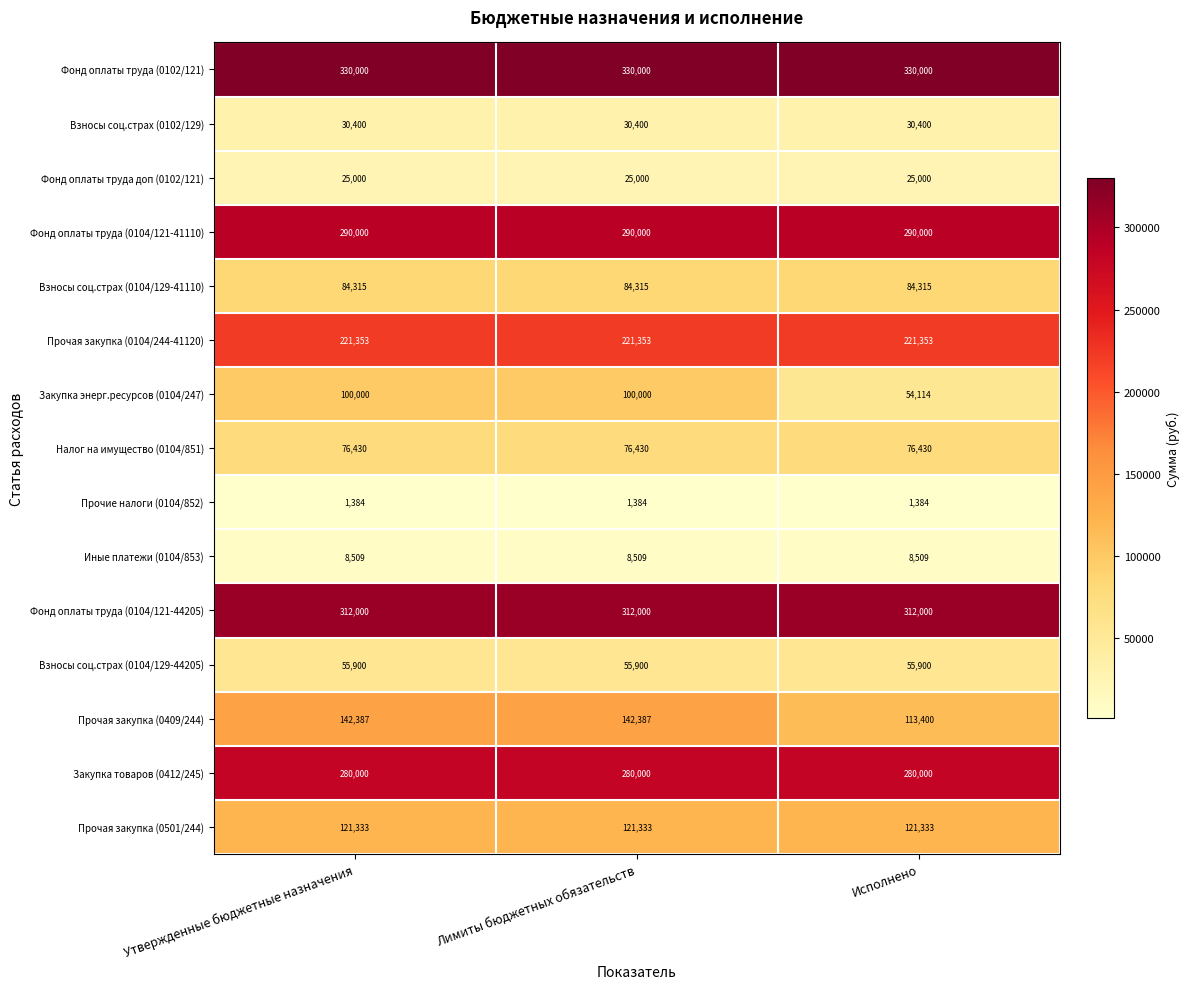

At how many categories does at least one series exceed 9296?

3